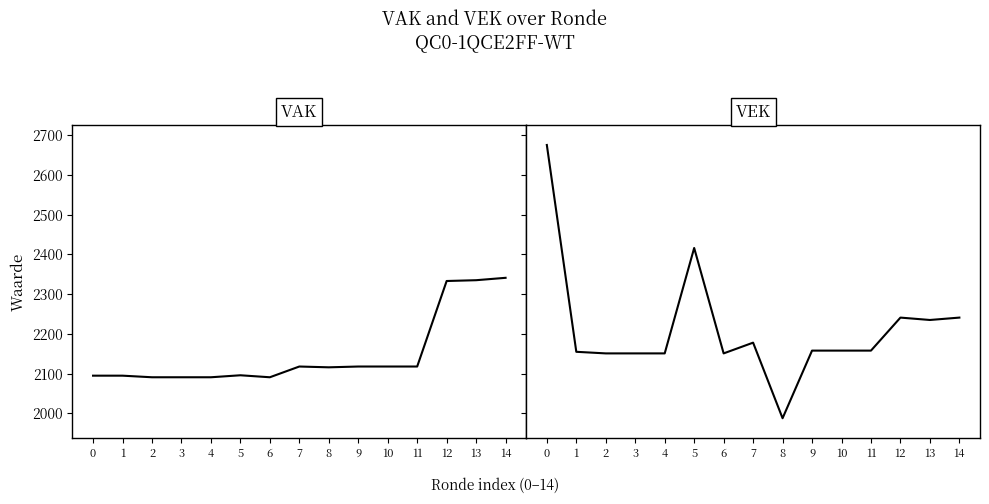

Is it true that VAK equals 1198 at 4?

False